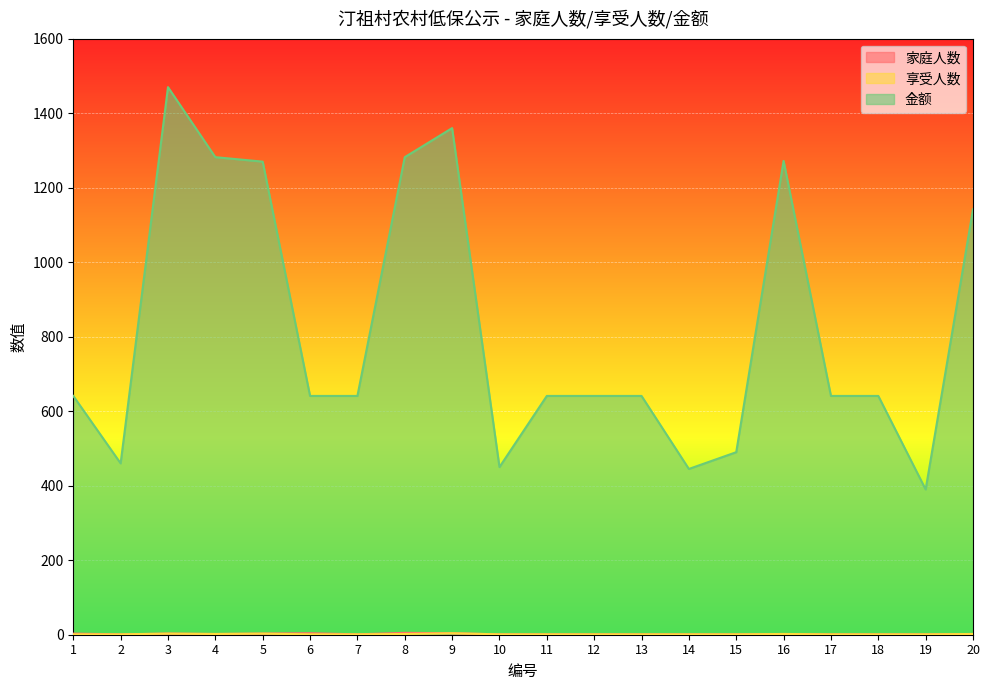

Rank the categories by 享受人数 value from lowest to highest.

1, 2, 6, 7, 10, 11, 12, 13, 14, 15, 17, 18, 19, 4, 8, 16, 20, 3, 5, 9